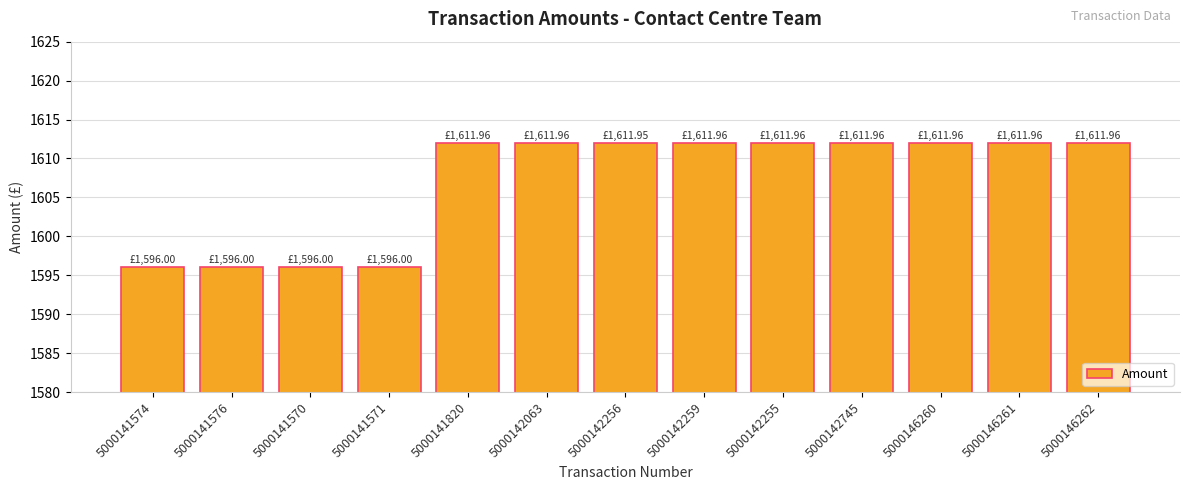

Does the chart contain any negative values?

No